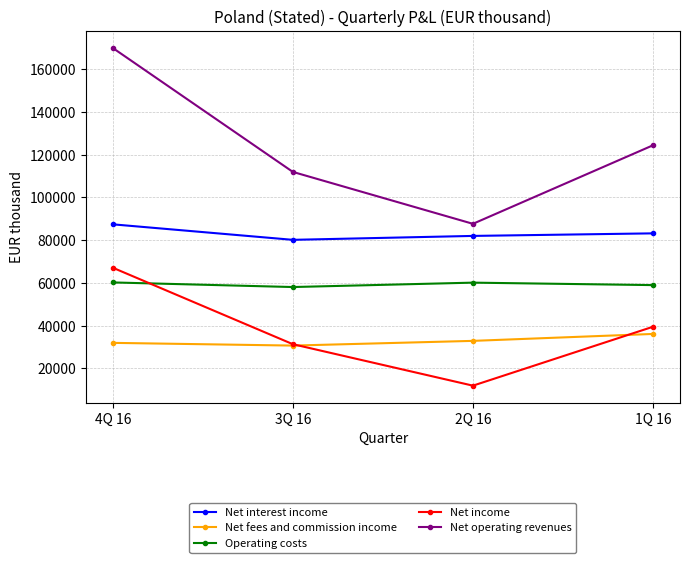

True or false: Operating costs has a value of 58063 at 3Q 16.

True